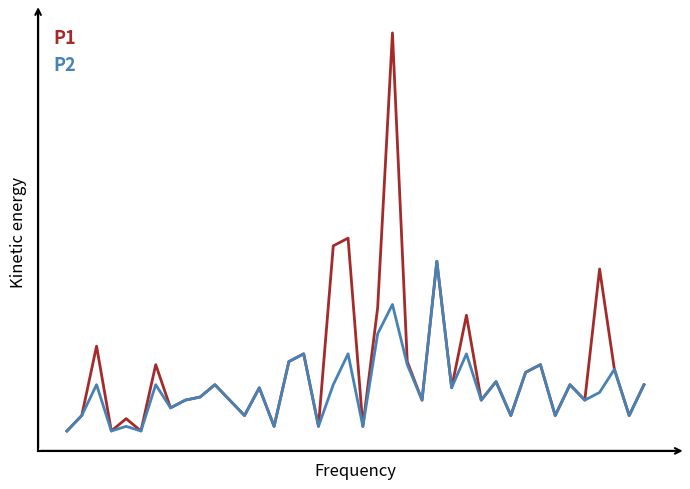

At which category does P2 reach its first local peak?

2